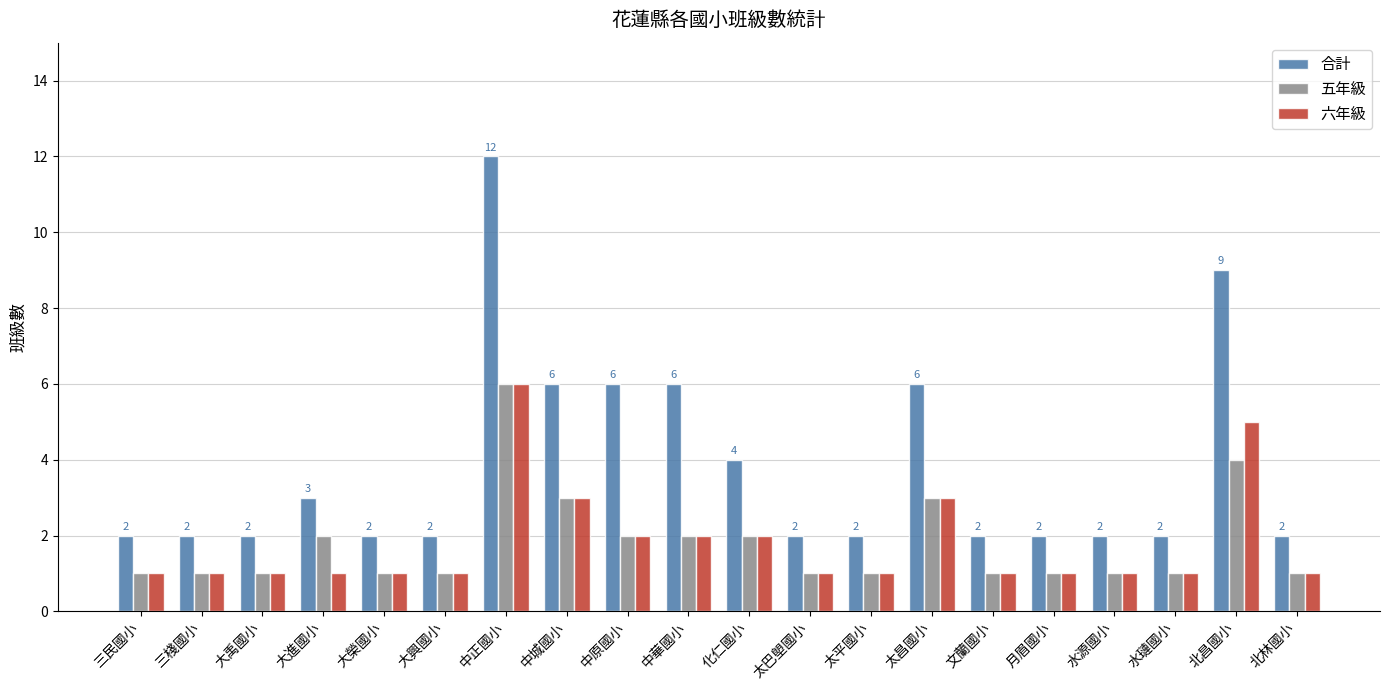

What is the difference between the 合計 values at 水璉國小 and 中原國小?

4